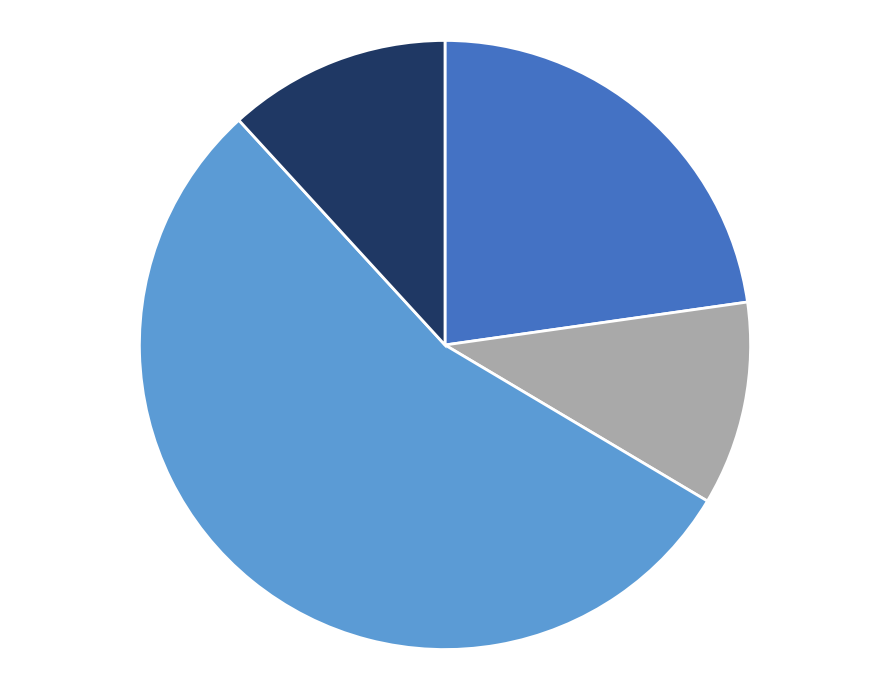

Rank the categories by value from highest to lowest.

قطر, أمريكا, اسرائيل, الصين